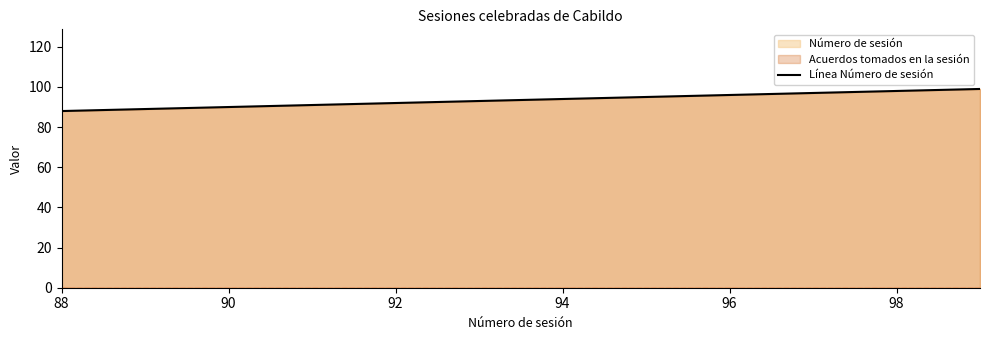

What is the difference between the maximum and minimum values?

11